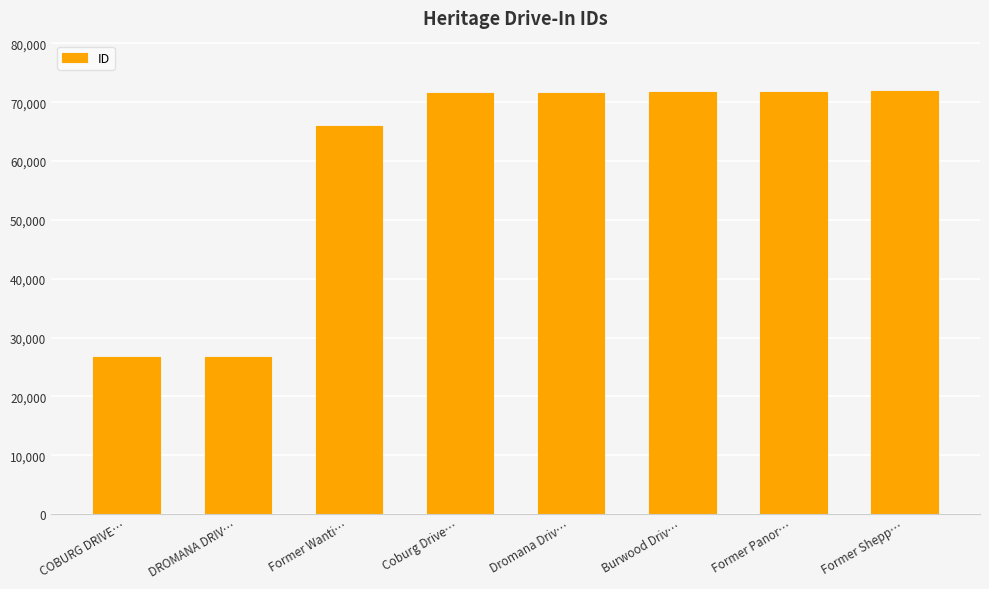

What is the smallest value displayed?

26682